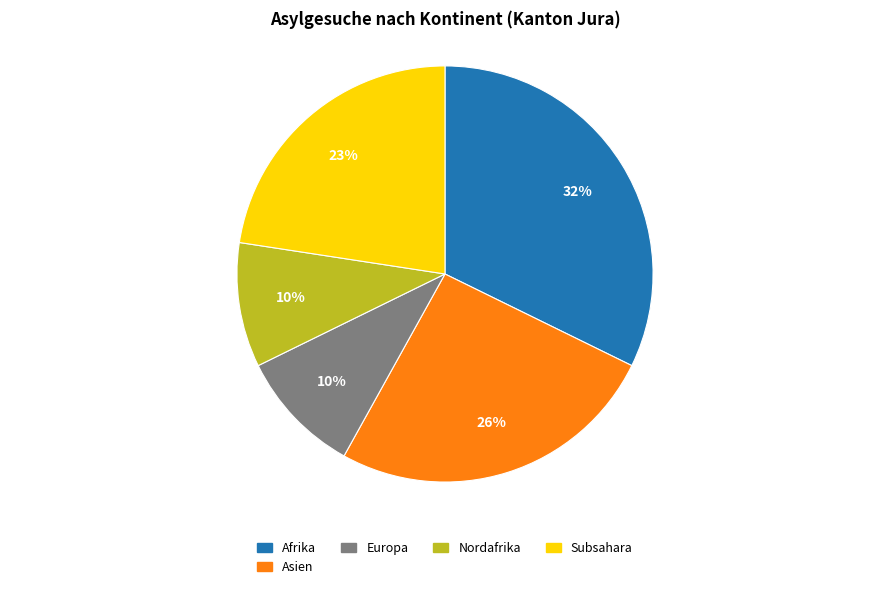

To the nearest percent, what is the average slice percentage?

20%